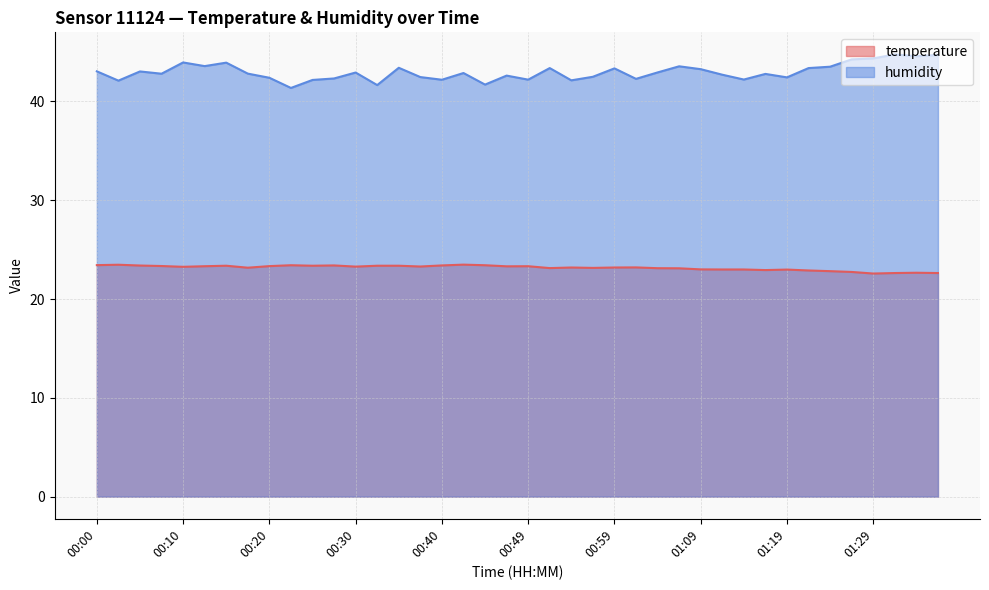

How many categories are shown in the chart?

40